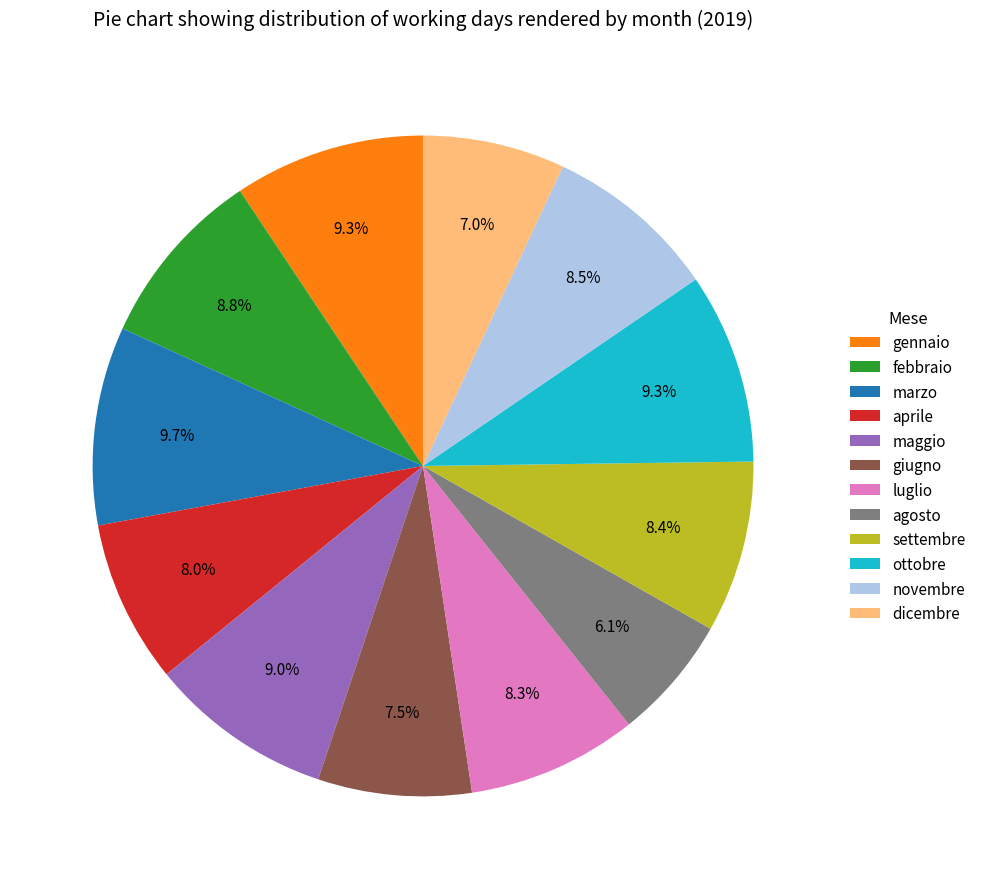

To the nearest percent, what is the difference between the largest and smallest slice percentages?

4%